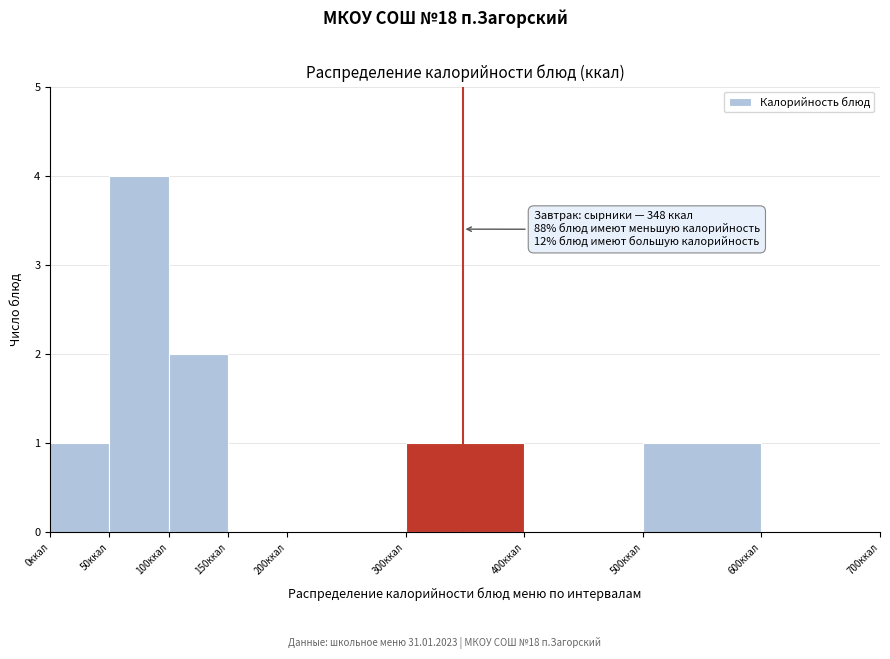

Which range on the x-axis has the tallest bar?

50 to 100